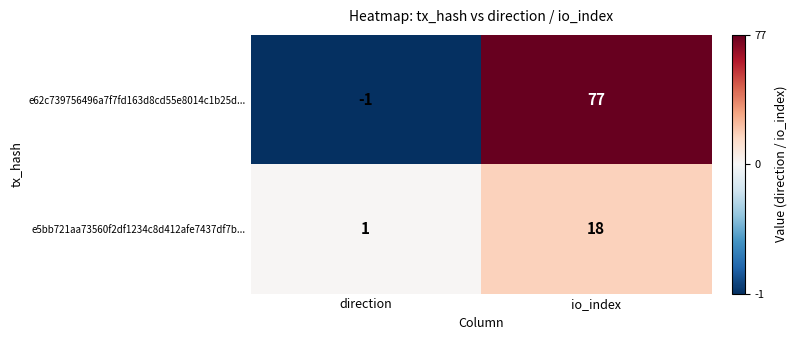

Which series has the widest spread of values?

e62c739756496a7f7fd163d8cd55e8014c1b25d...